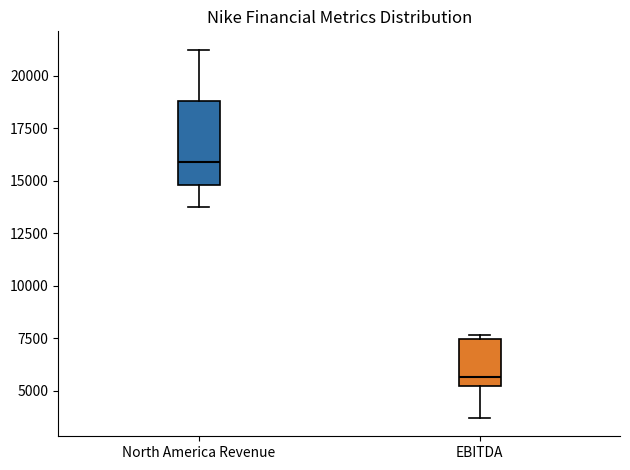

Reading left to right, transcribe this box plot: for each box, give where its median line is, the range the box spans, and where its two whiskers end, as read against the y-axis. The values are not printed on the chart, so give them approximately, as read against the axis.

North America Revenue: median 16000, box 15000 to 19000, whiskers 13500 to 21000
EBITDA: median 5500, box 5000 to 7500, whiskers 3500 to 7500 (just above the box's upper edge)